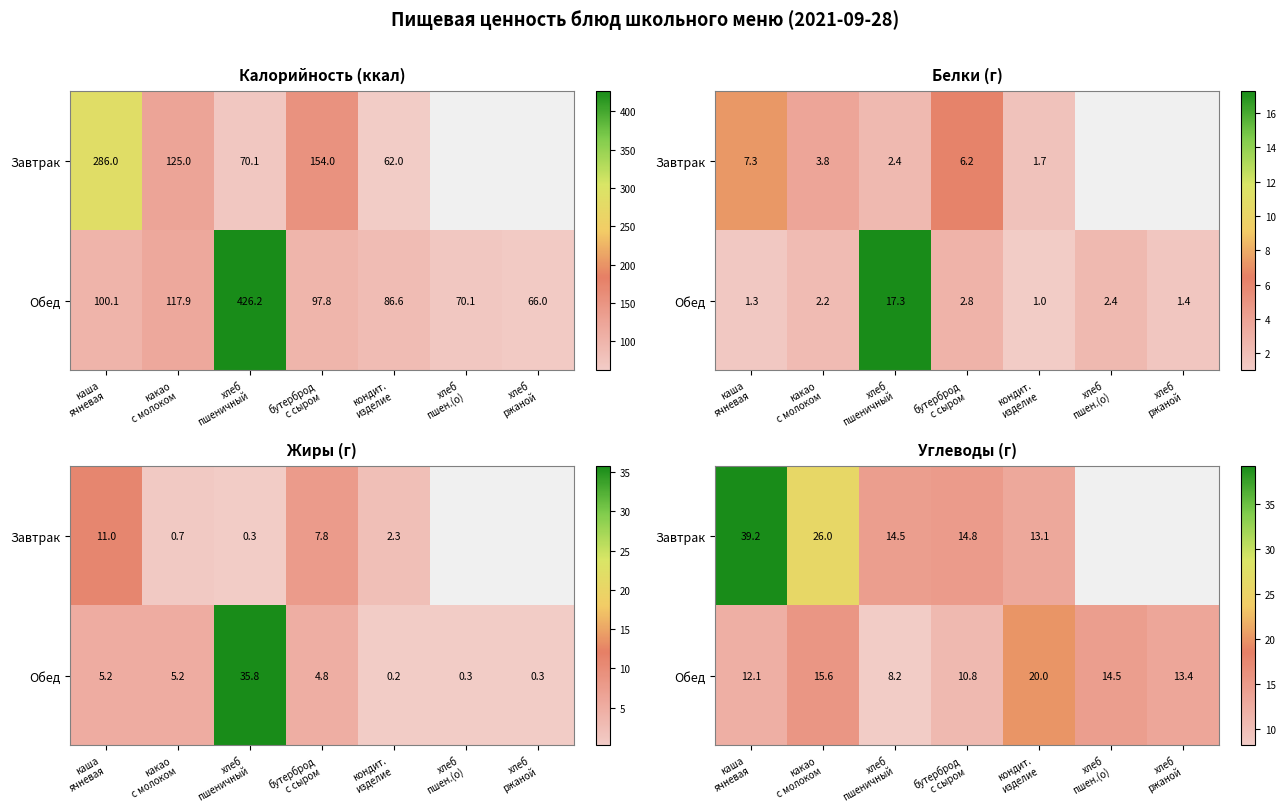

List the series in order of their peak value, lowest first.

Обед, Завтрак